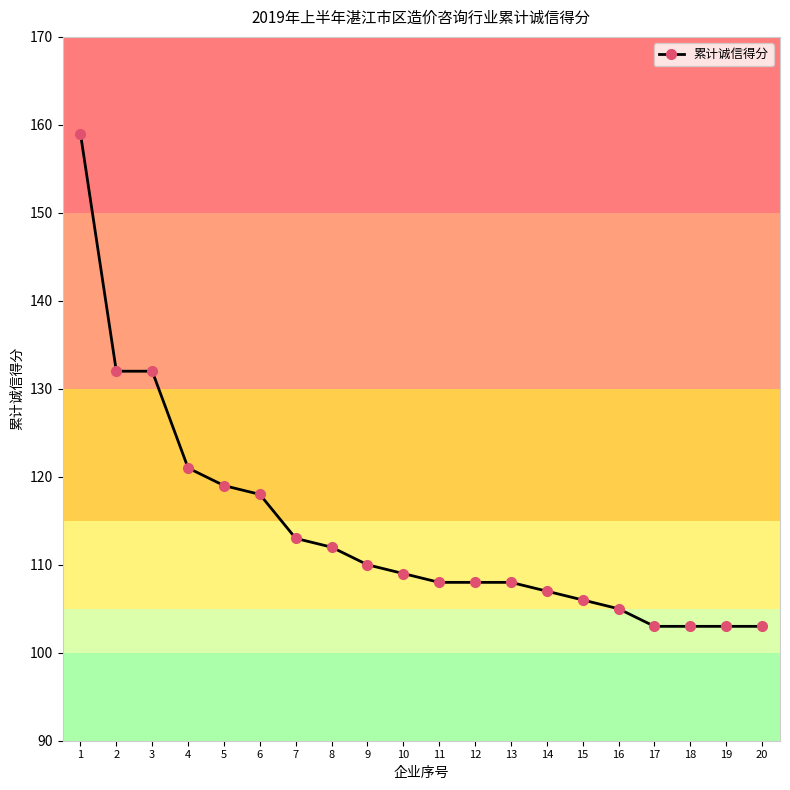

Reading left to right, extract all data points from this chart.

1=159	2=132	3=132	4=121	5=119	6=118	7=113	8=112	9=110	10=109	11=108	12=108	13=108	14=107	15=106	16=105	17=103	18=103	19=103	20=103